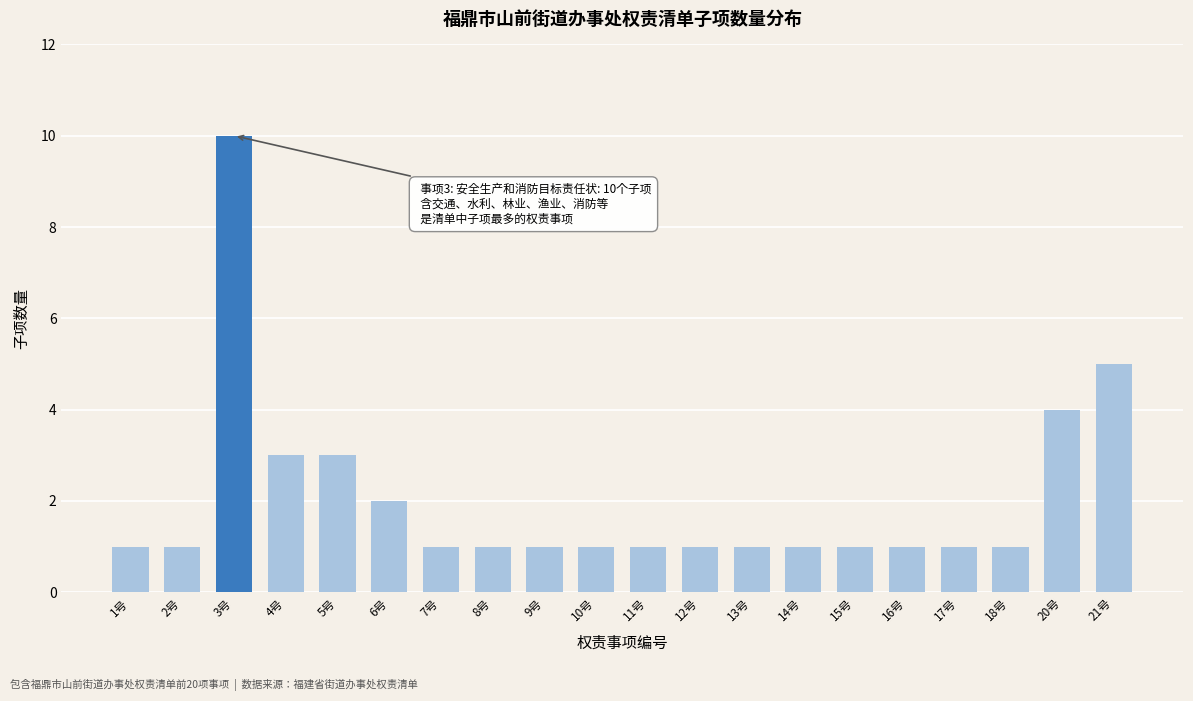

Reading left to right, what are all the values shown in this chart?

1	1	10	3	3	2	1	1	1	1	1	1	1	1	1	1	1	1	4	5